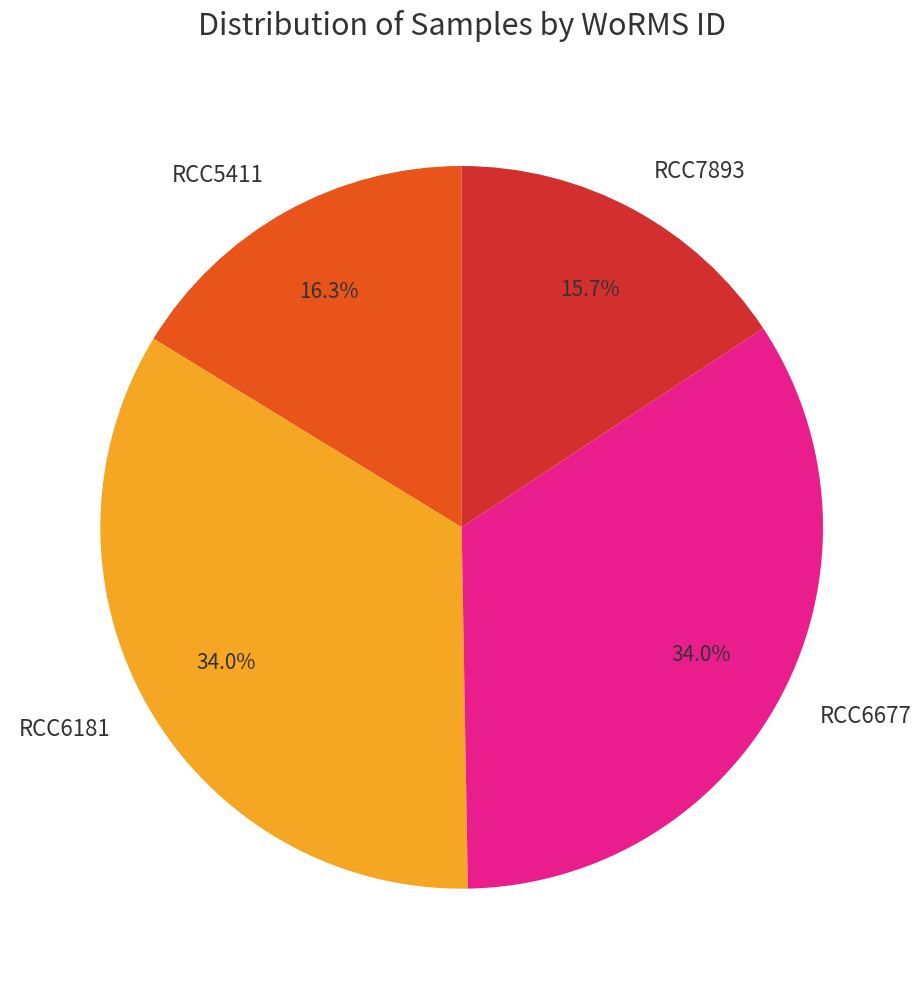

To the nearest percent, what is the combined percentage of RCC7893 and RCC6181?

50%